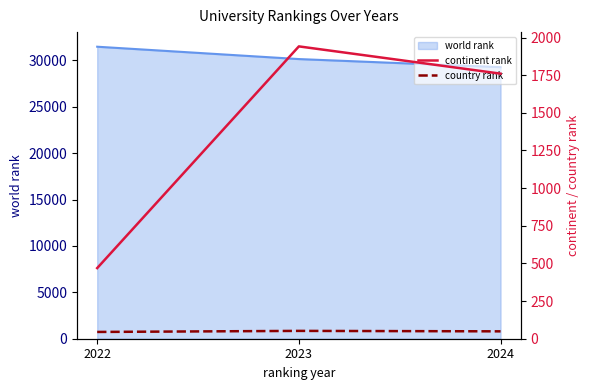

Which category has the highest value in the world rank series?

2022